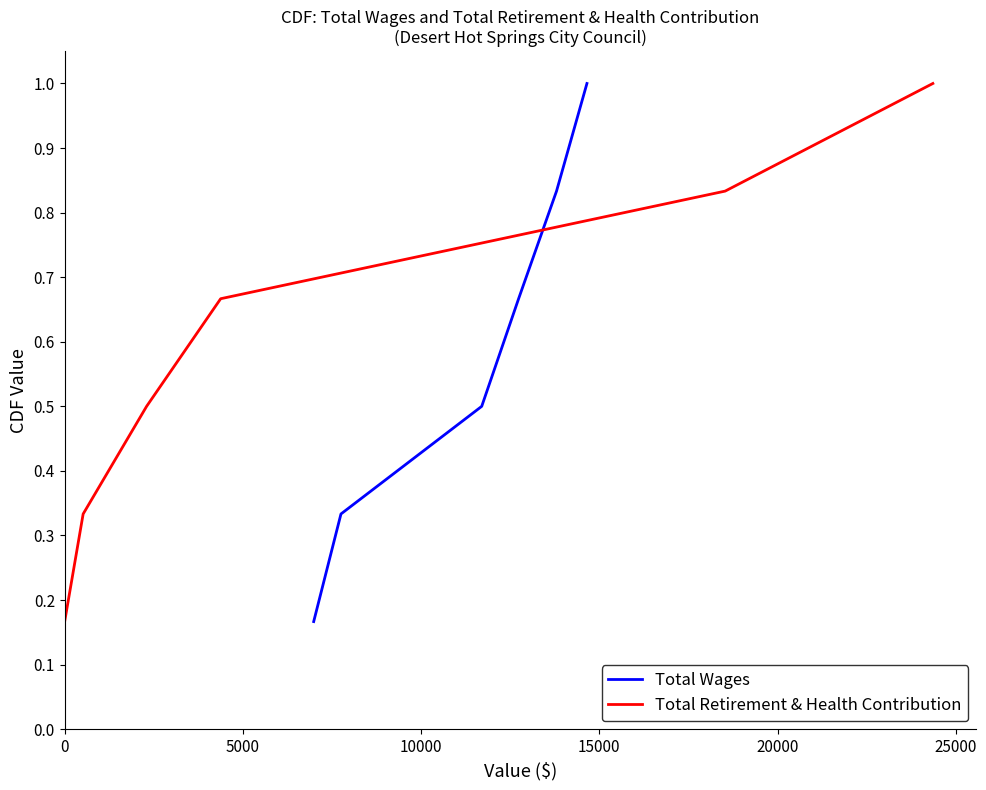

What is the highest value of the Total Wages series?

1.0